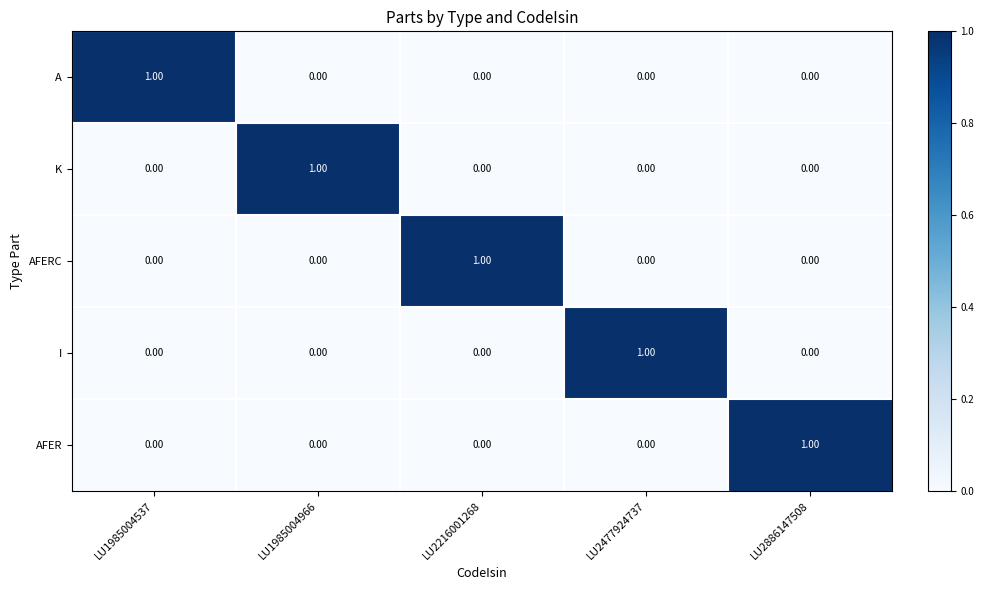

Count the number of data series in this chart.

5